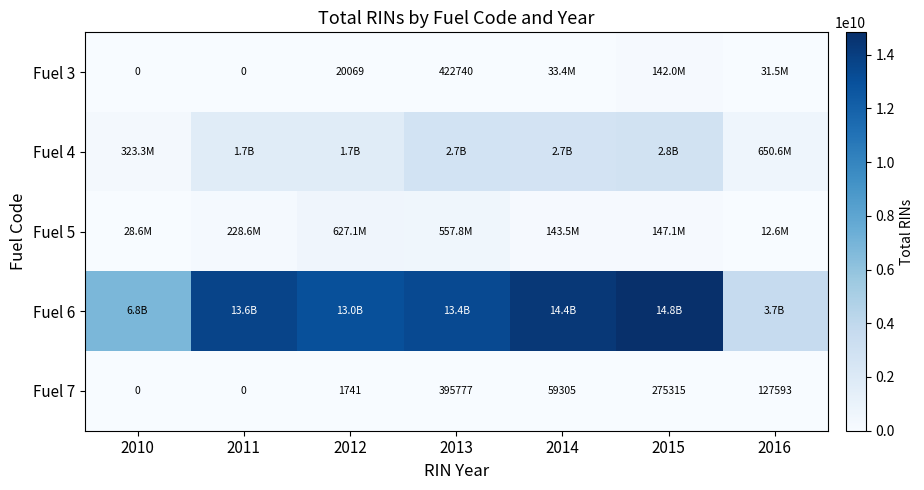

The value of Fuel 7 at 2010 is 239081. True or false?

False